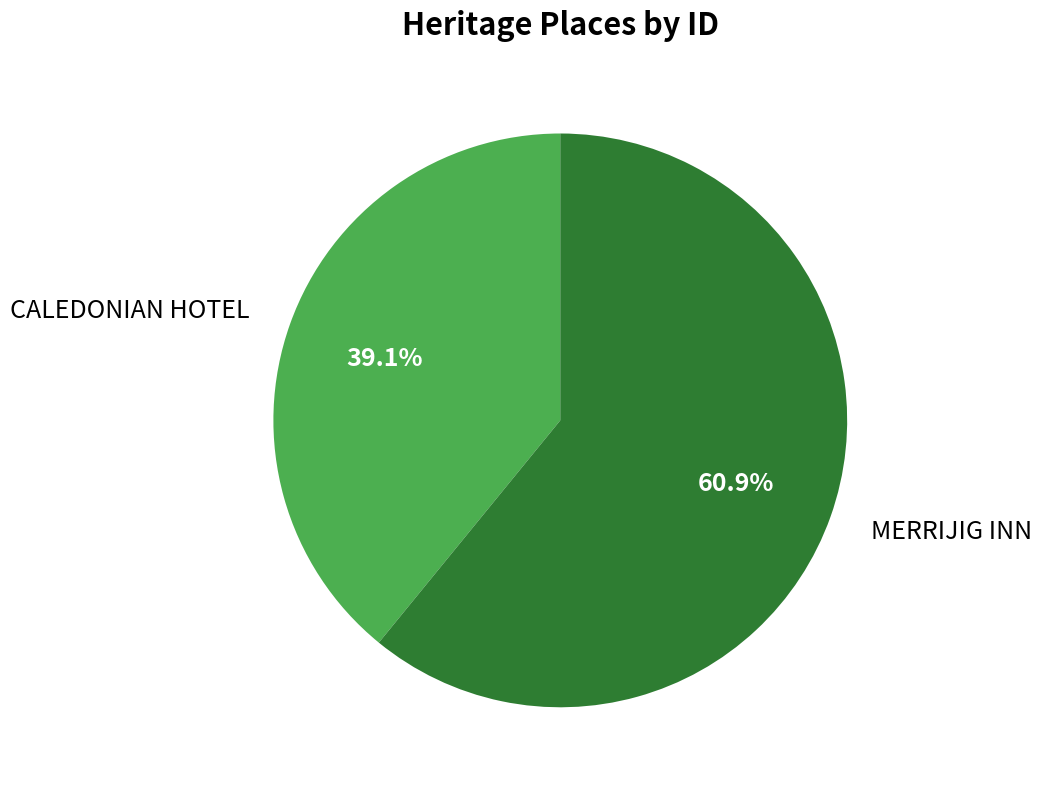

Rank the categories by value from lowest to highest.

CALEDONIAN HOTEL, MERRIJIG INN